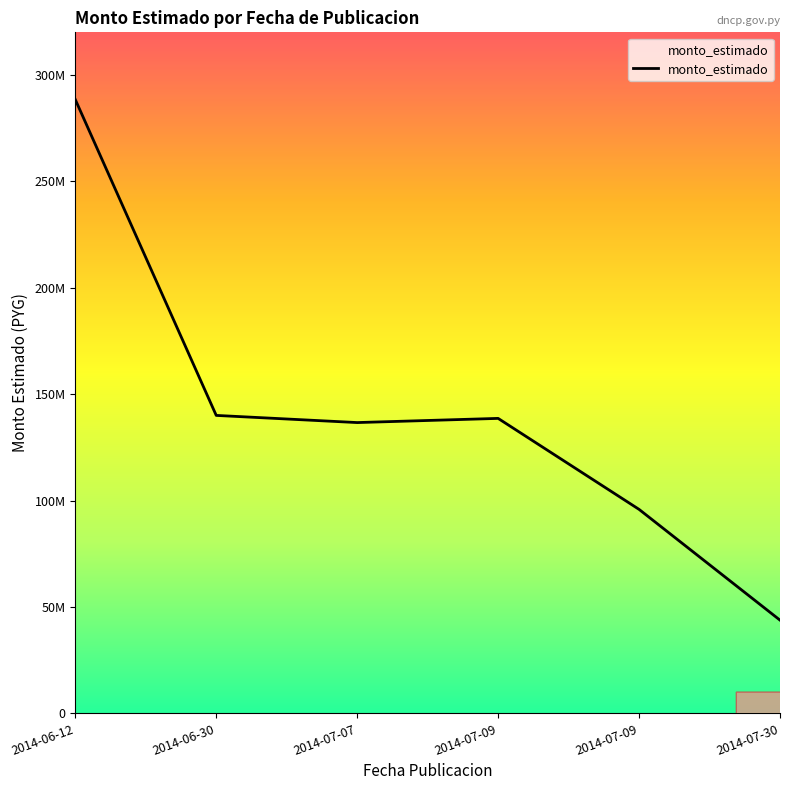

Does the chart display data point markers on the line(s)?

No